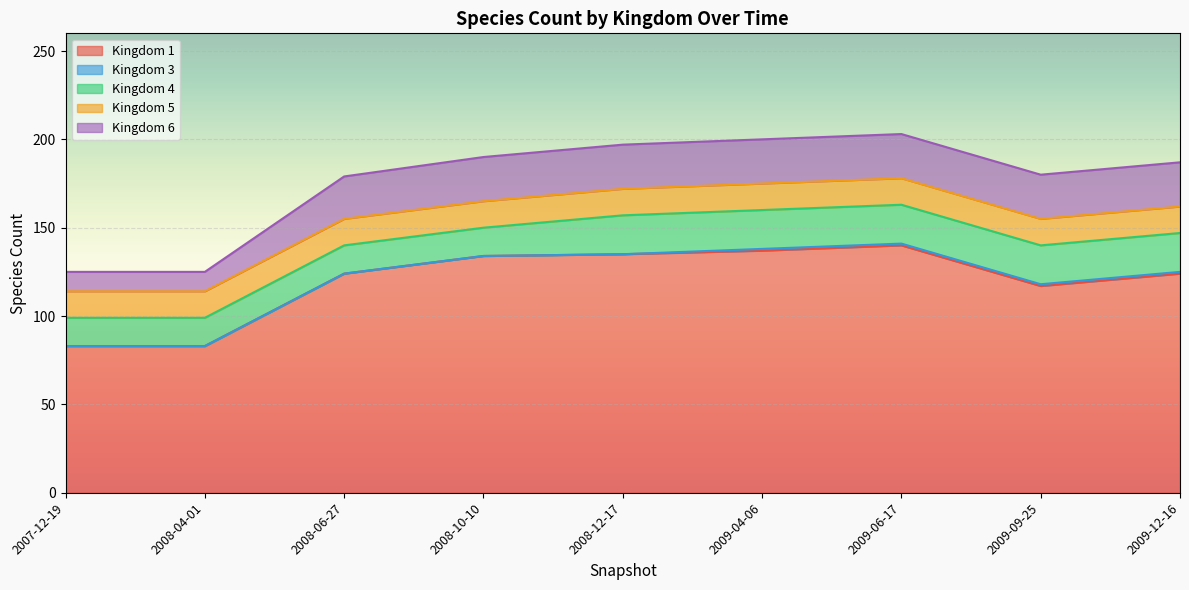

What is the difference between the maximum and minimum values in the 1 series?

57